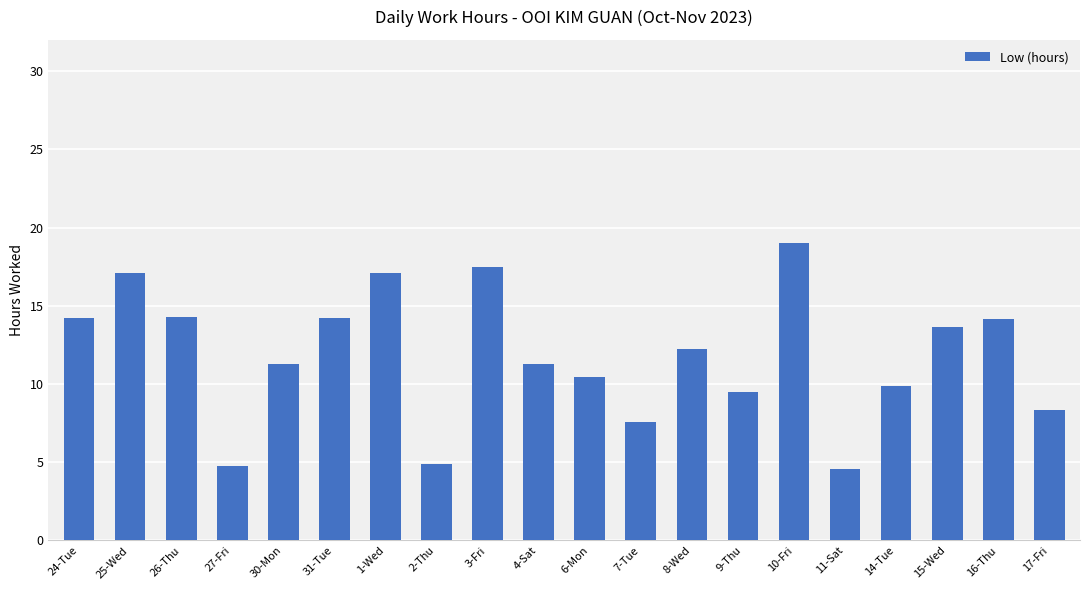

How many values exceed 12?

10